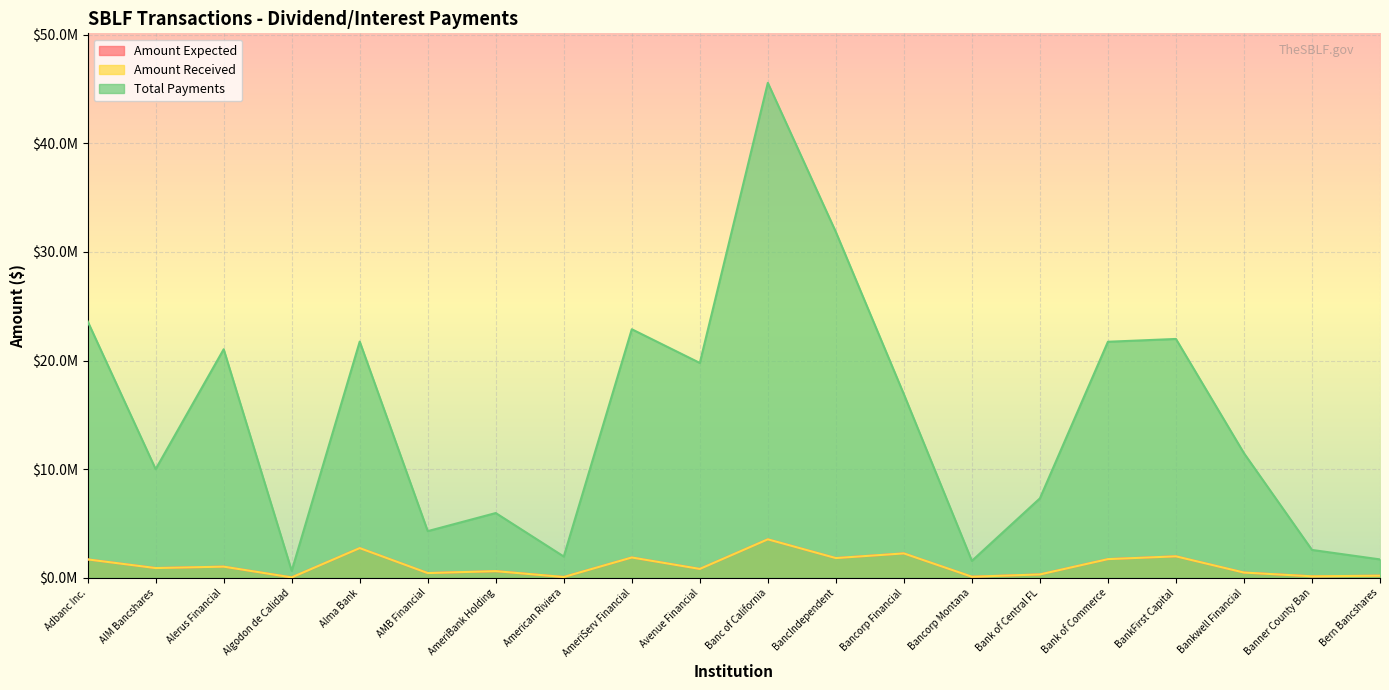

Reading left to right, extract all data points from this chart.

Amount Expected: Adbanc Inc.=1704463.5	AIM Bancshares=907270.0	Alerus Financial=1038333.3	Algodon de Calidad=50631.7	Alma Bank=2745444.4	AMB Financial=446954.2	AmeriBank Holding=623022.2	American Riviera=85857.4	AmeriServ Financial=1881189.9	Avenue Financial=828926.1	Banc of California=3552519.3	BancIndependent=1826677.0	Bancorp Financial=2256357.9	Bancorp Montana=110556.5	Bank of Central FL=321027.8	Bank of Commerce=1729785.1	BankFirst Capital=1987288.2	Bankwell Financial=494710.0	Banner County Ban=148316.7	Bern Bancshares=203981.1
Amount Received: Adbanc Inc.=1704463.5	AIM Bancshares=907270.0	Alerus Financial=1038333.3	Algodon de Calidad=50631.7	Alma Bank=2745444.4	AMB Financial=446954.2	AmeriBank Holding=623022.2	American Riviera=85857.4	AmeriServ Financial=1881189.9	Avenue Financial=828926.1	Banc of California=3552519.3	BancIndependent=1826677.0	Bancorp Financial=2256357.9	Bancorp Montana=110556.5	Bank of Central FL=321027.8	Bank of Commerce=1729785.1	BankFirst Capital=1987288.2	Bankwell Financial=494710.0	Banner County Ban=148316.7	Bern Bancshares=203981.1
Total Payments: Adbanc Inc.=23609463.5	AIM Bancshares=10007270.0	Alerus Financial=21038333.3	Algodon de Calidad=650631.7	Alma Bank=21745444.4	AMB Financial=4304954.2	AmeriBank Holding=5970022.2	American Riviera=1968237.4	AmeriServ Financial=22881189.9	Avenue Financial=19778926.1	Banc of California=45552519.3	BancIndependent=31826677.0	Bancorp Financial=16899357.9	Bancorp Montana=1570556.5	Bank of Central FL=7321027.8	Bank of Commerce=21729785.1	BankFirst Capital=21987288.2	Bankwell Financial=11474710.0	Banner County Ban=2575316.7	Bern Bancshares=1703981.1